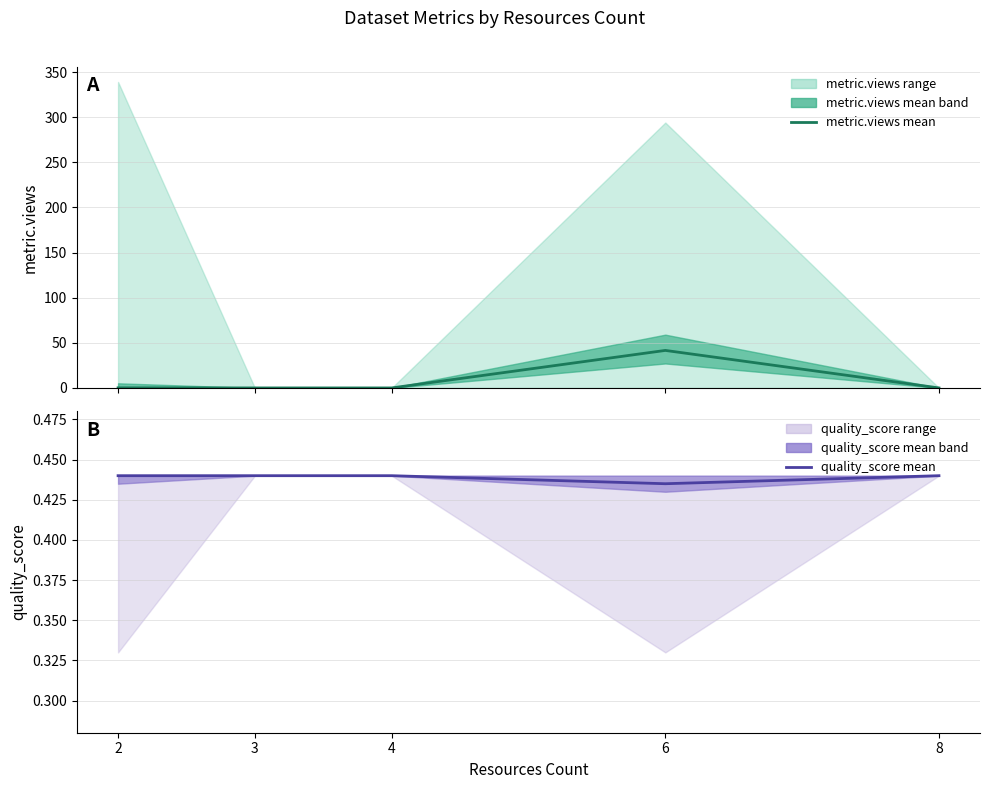

After their last crossing, which series has the higher values: quality_score (mean) or metric.views (mean)?

quality_score (mean)